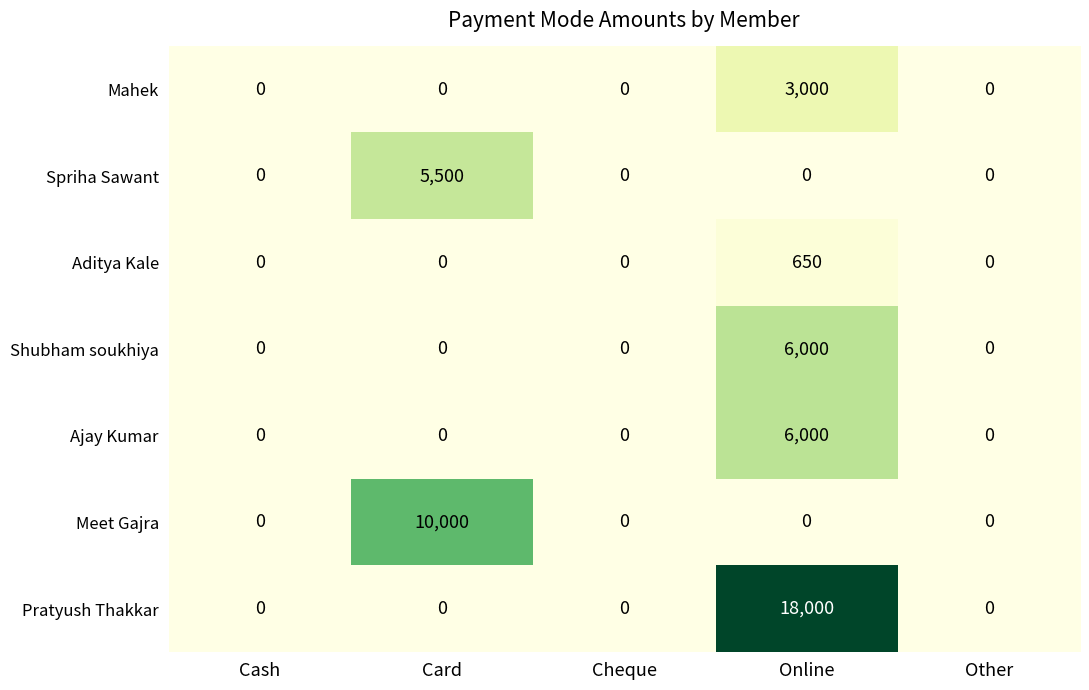

What is the greatest value displayed?

18000